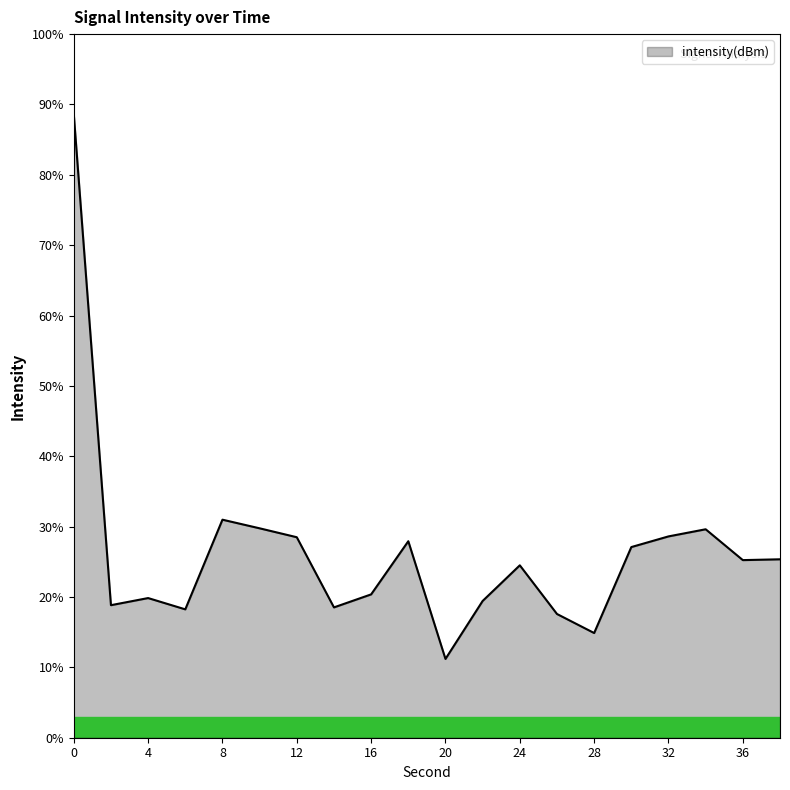

What is the smallest value displayed?

11.2